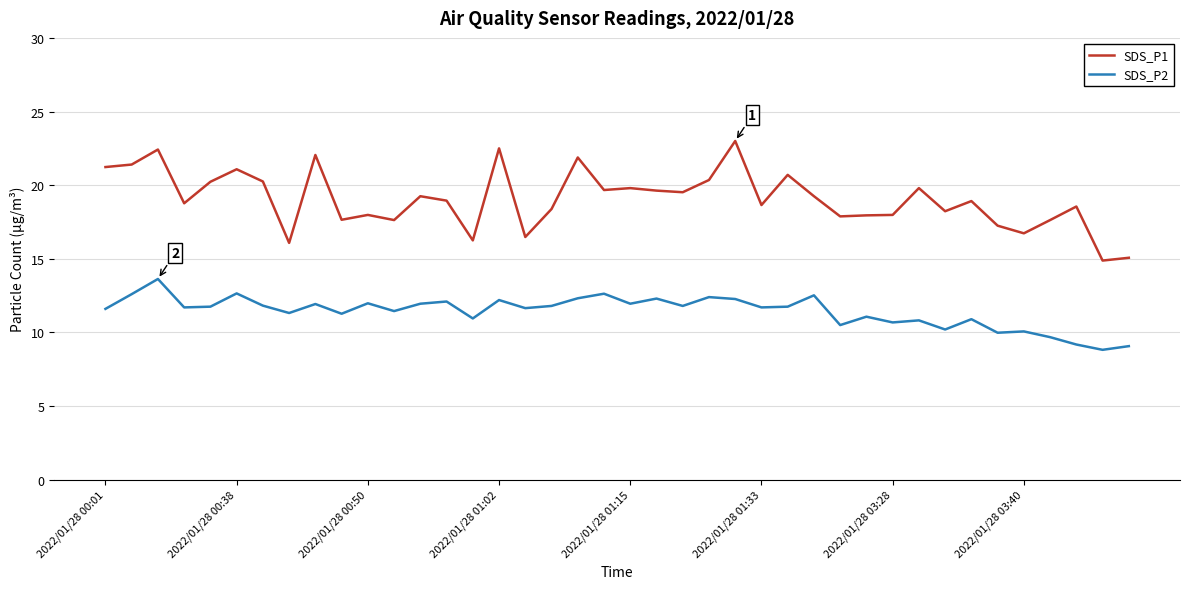

True or false: SDS_P2 and SDS_P1 intersect in this chart.

False